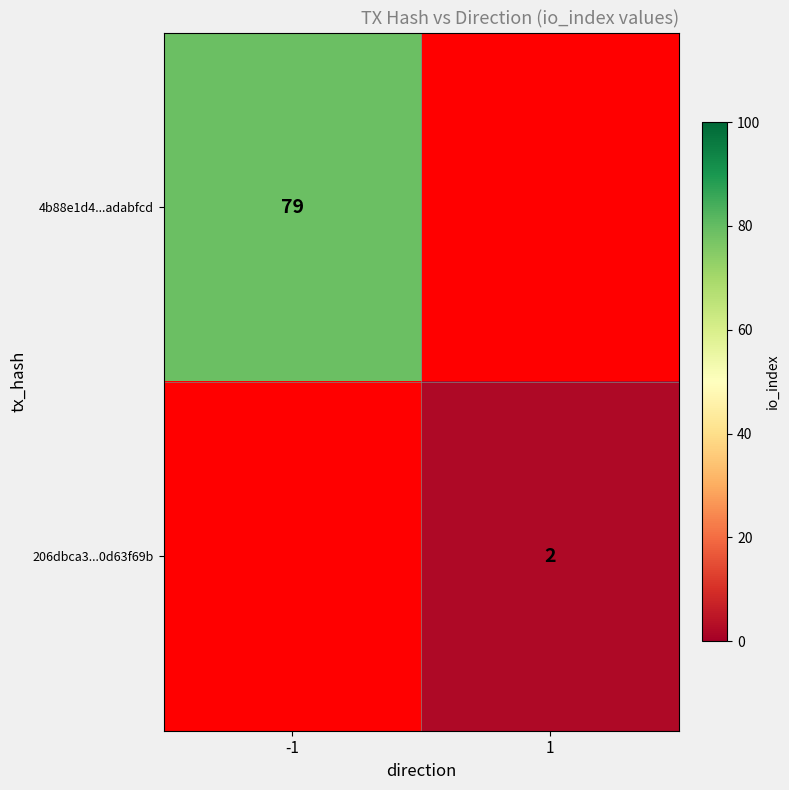

Count the number of data series in this chart.

2